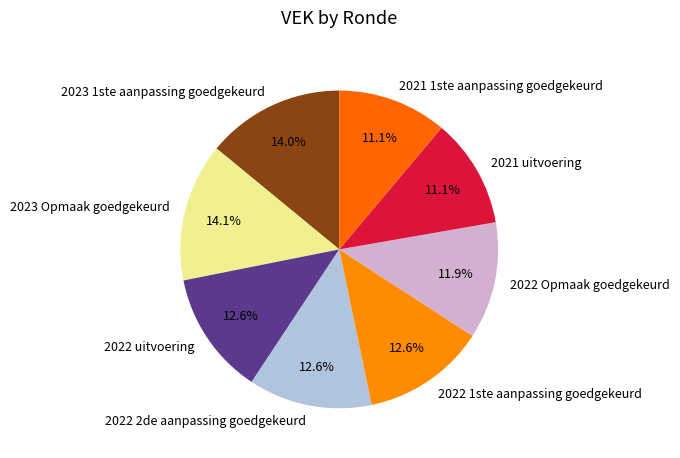

To the nearest percent, what is the difference between the largest and smallest slice percentages?

3%